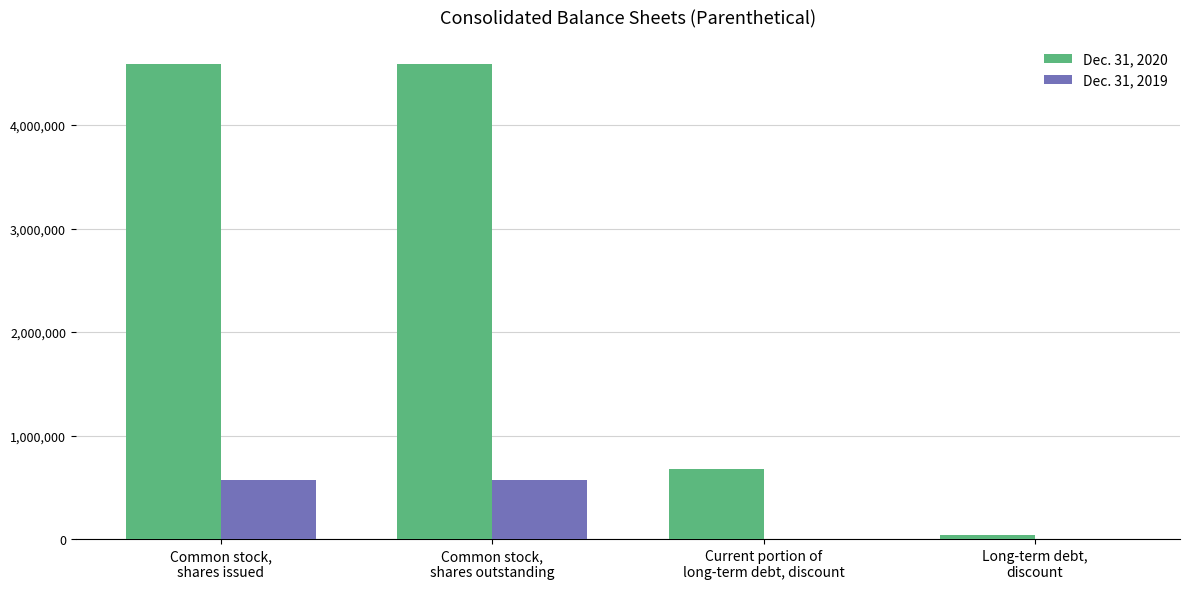

Which series has the largest total across all categories?

Dec. 31, 2020